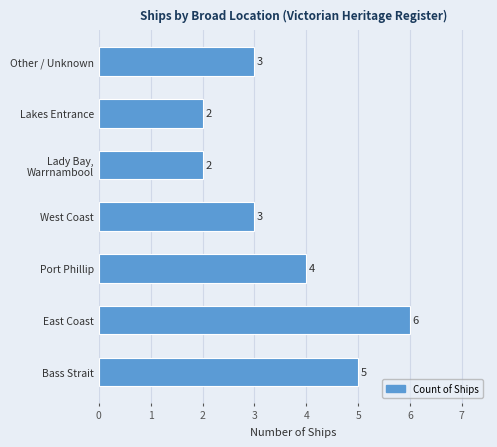

What is the minimum value shown in the chart?

2